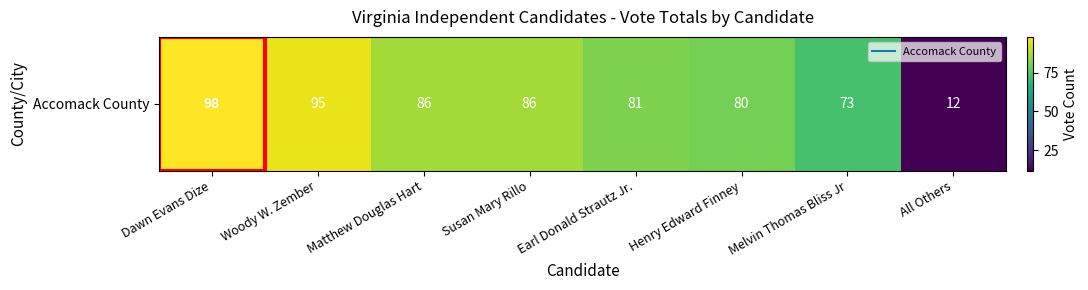

What is the sum of the values at All Others and Earl Donald Strautz Jr.?

93